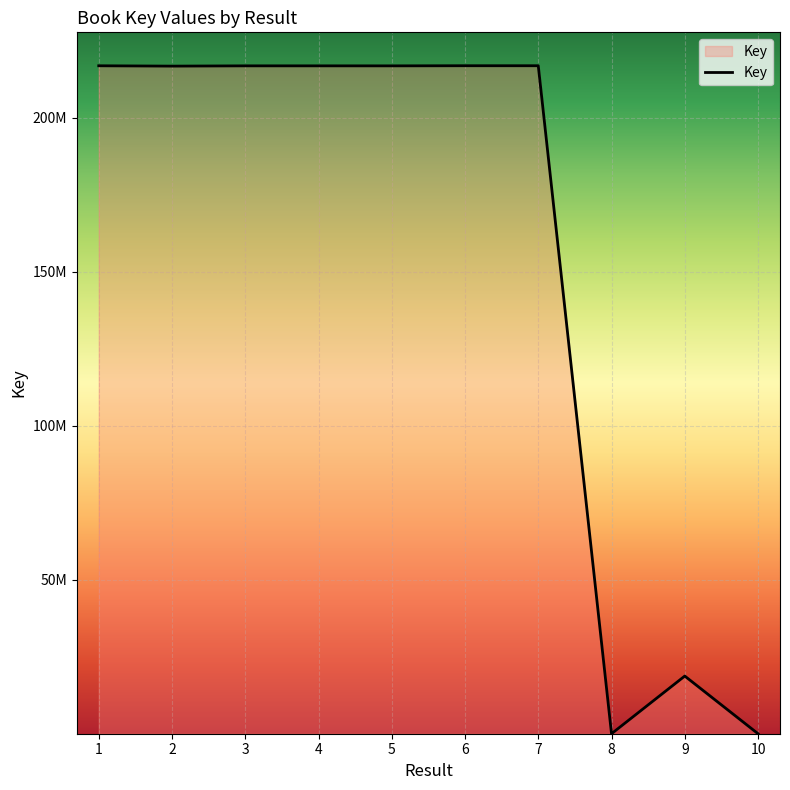

Which has a higher value, 7 or 4?

7